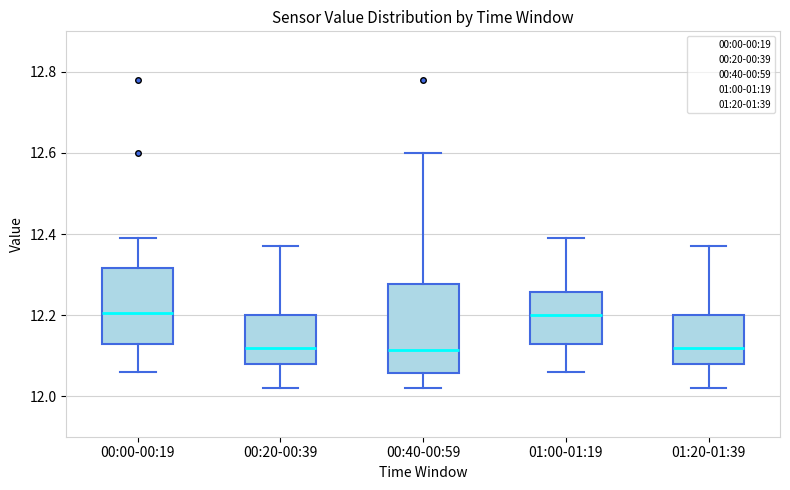

Which box is the tallest, from its lower edge to its upper edge?

00:40-00:59